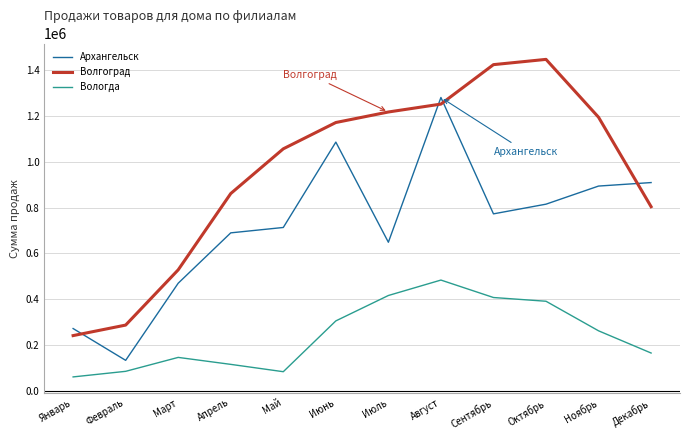

Which series has the widest spread of values?

Волгоград